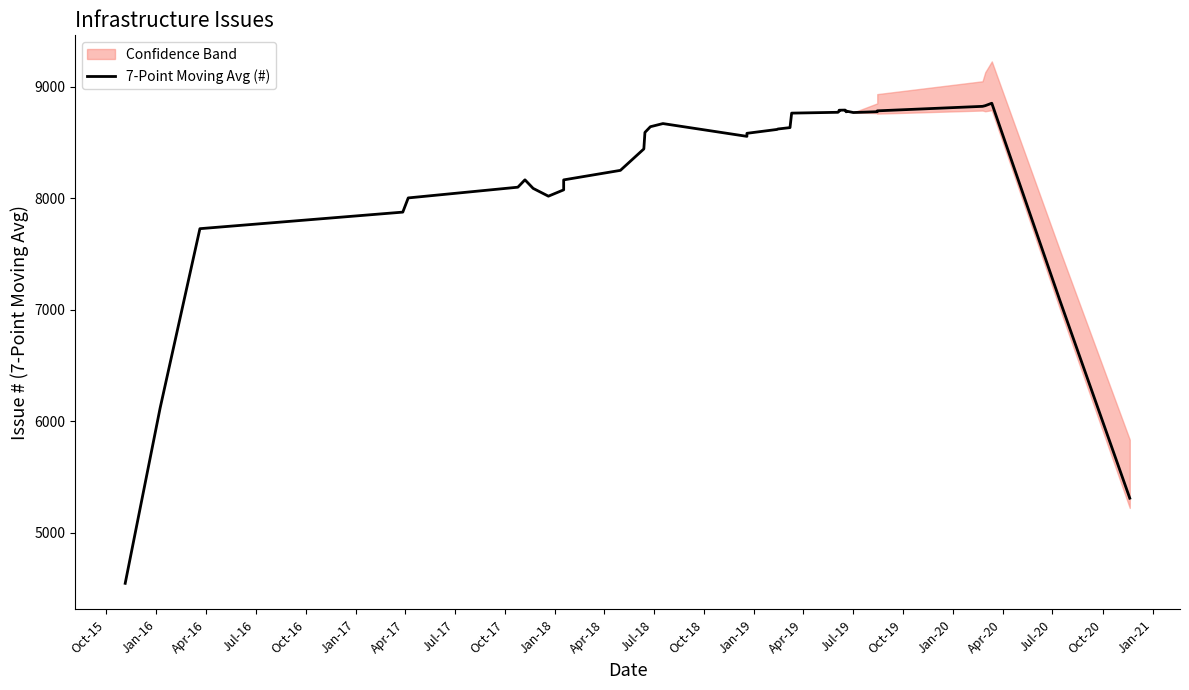

The value at Jan-19 is 8591.4. True or false?

True